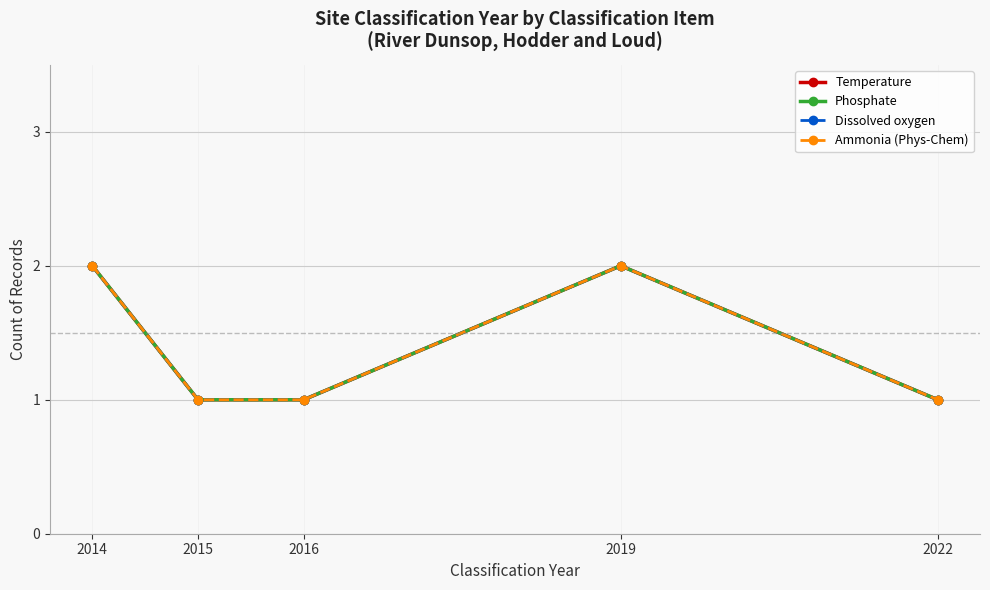

Is the value of Ammonia (Phys-Chem) at 2022 greater than the value of Dissolved oxygen at 2016?

No